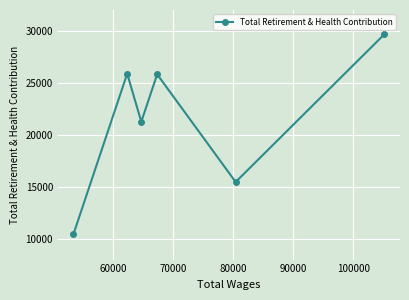

What is the sum of all values?

128521